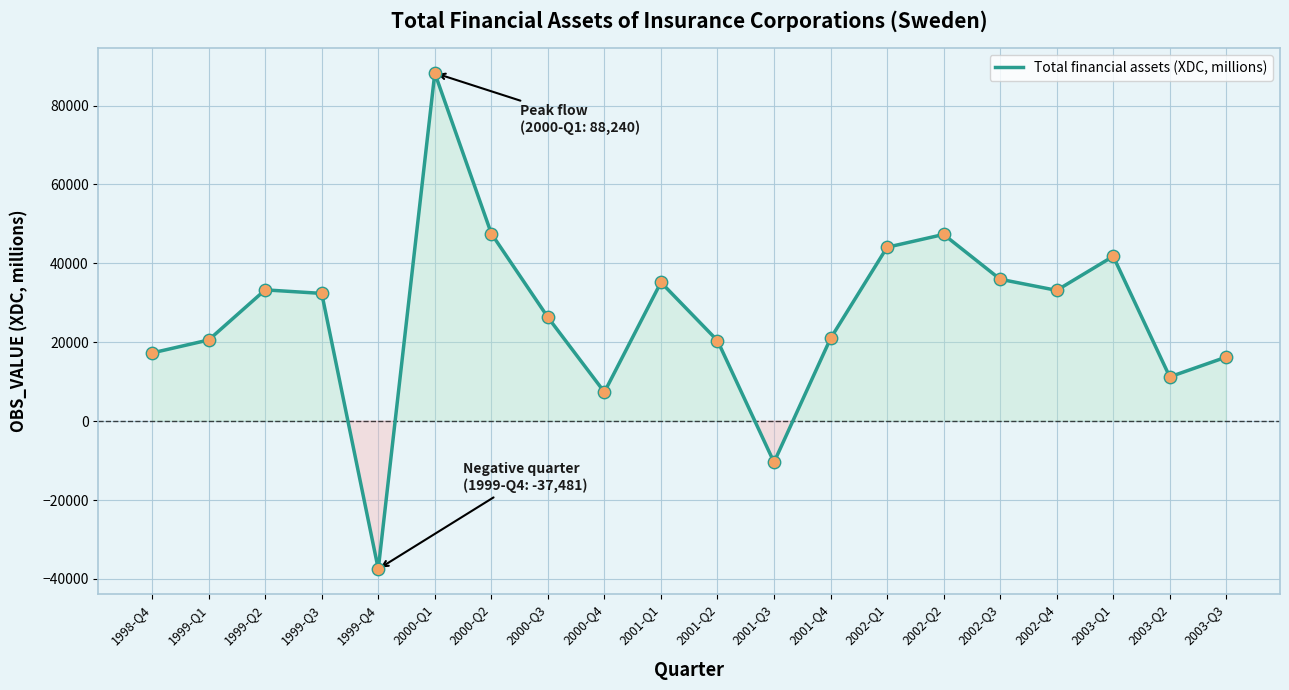

What is the change in value from 1999-Q1 to 2001-Q2?

-164